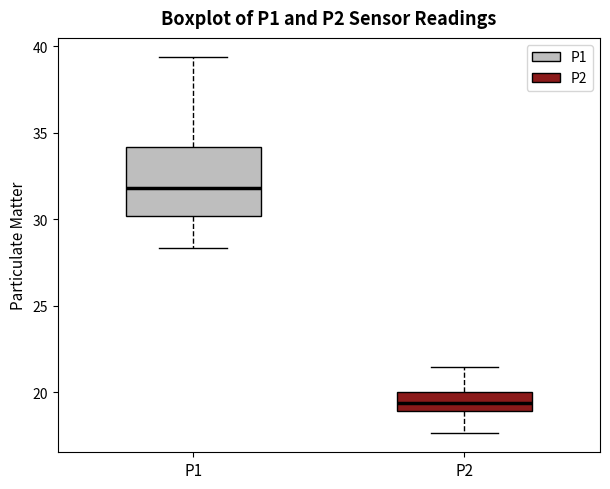

Where is the upper edge of the box for P1 on the y-axis? The values are not printed on the chart, so give them approximately, as read against the axis.

34.0